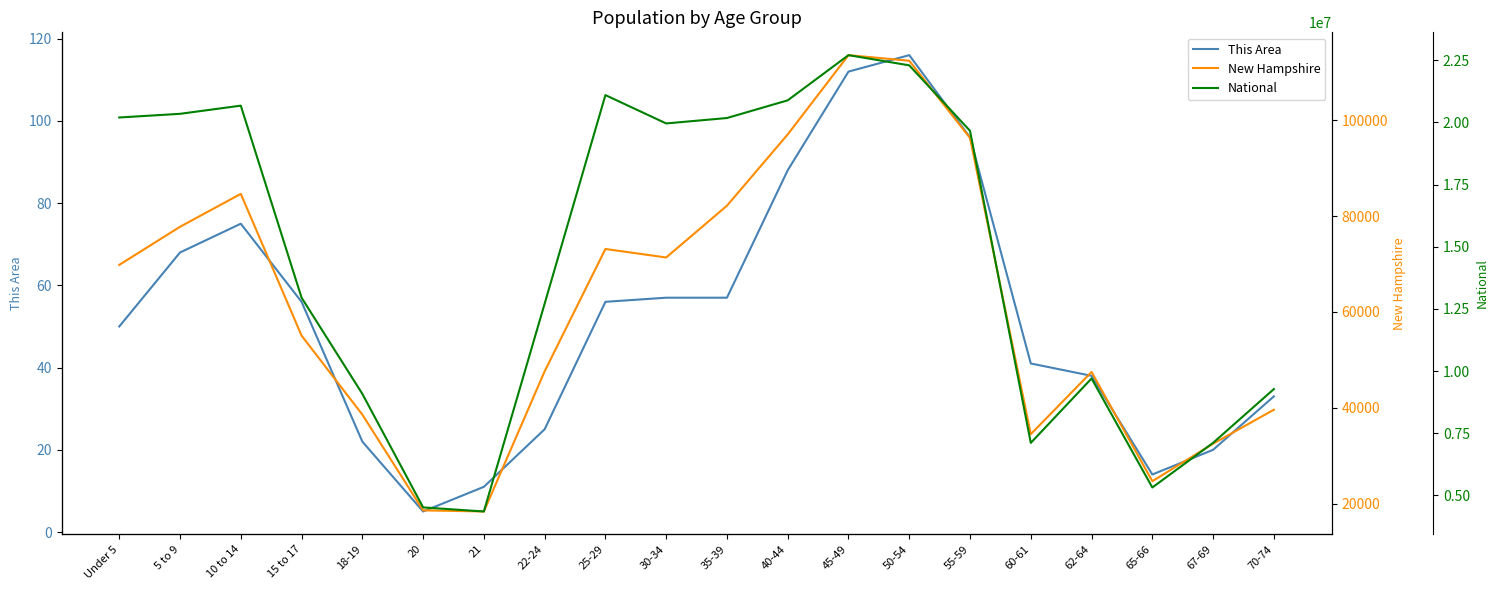

Which has a higher value, 65-66 or 18-19?

18-19